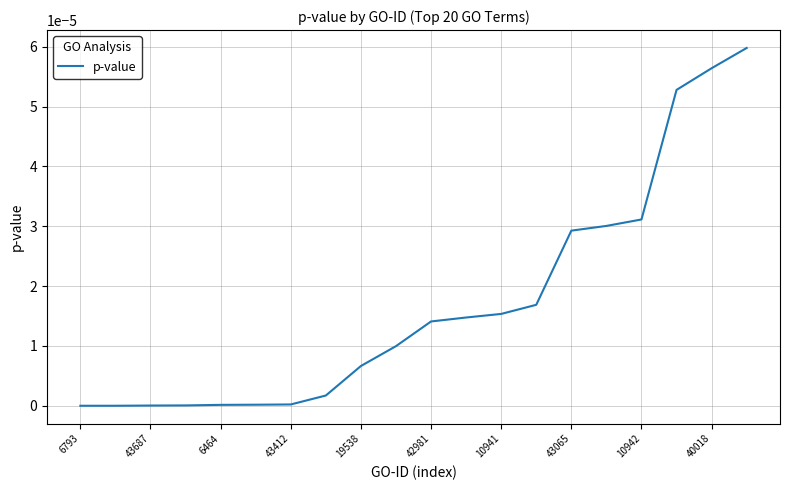

Is it true that the value at 6464 is 0.0?

True